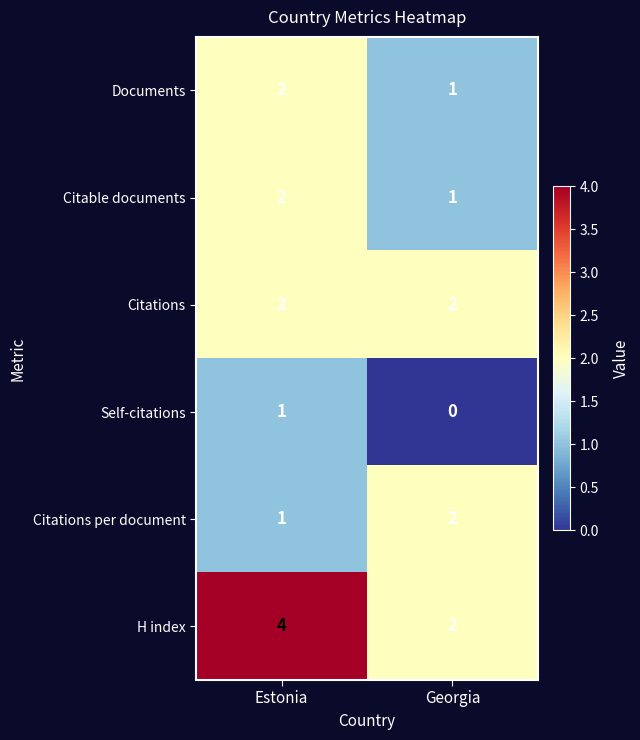

Reading left to right, extract all data points from this chart.

Documents: 2	1
Citable documents: 2	1
Citations: 2	2
Self-citations: 1	0
Citations per document: 1	2
H index: 4	2